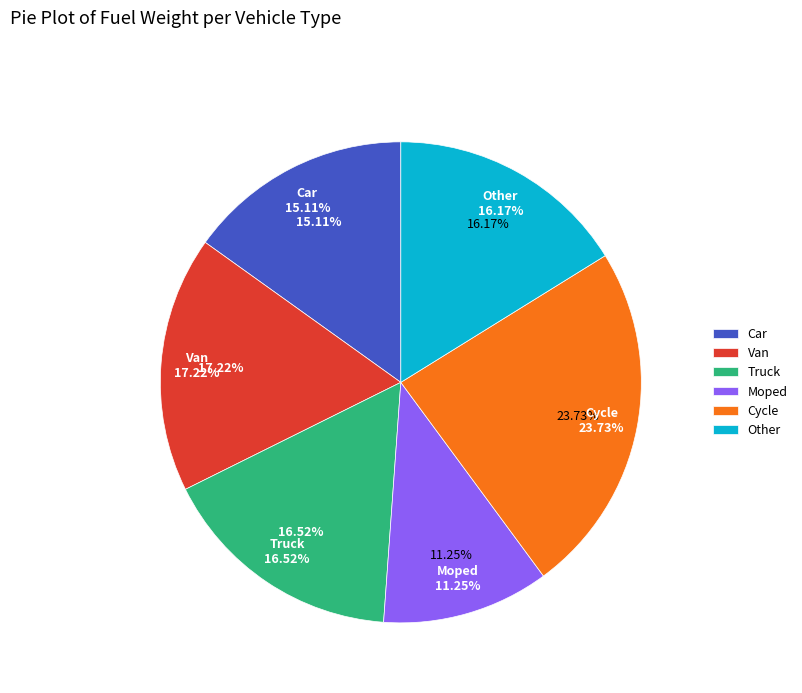

To the nearest percent, what percentage of the pie is Moped?

11%